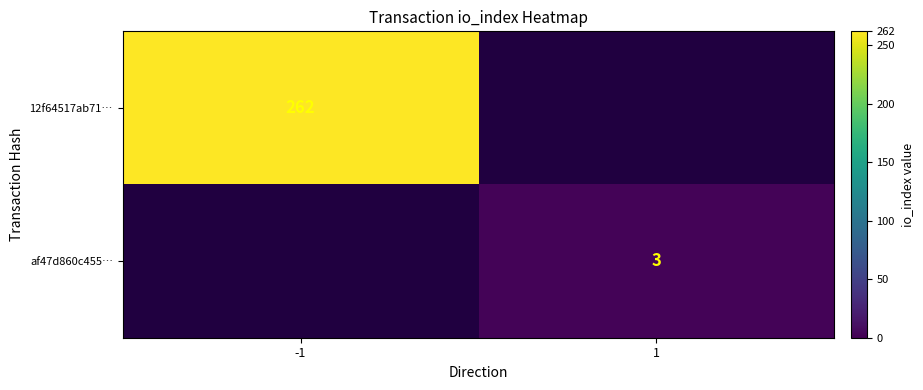

Is it true that 12f64517ab71… equals 95 at -1?

False